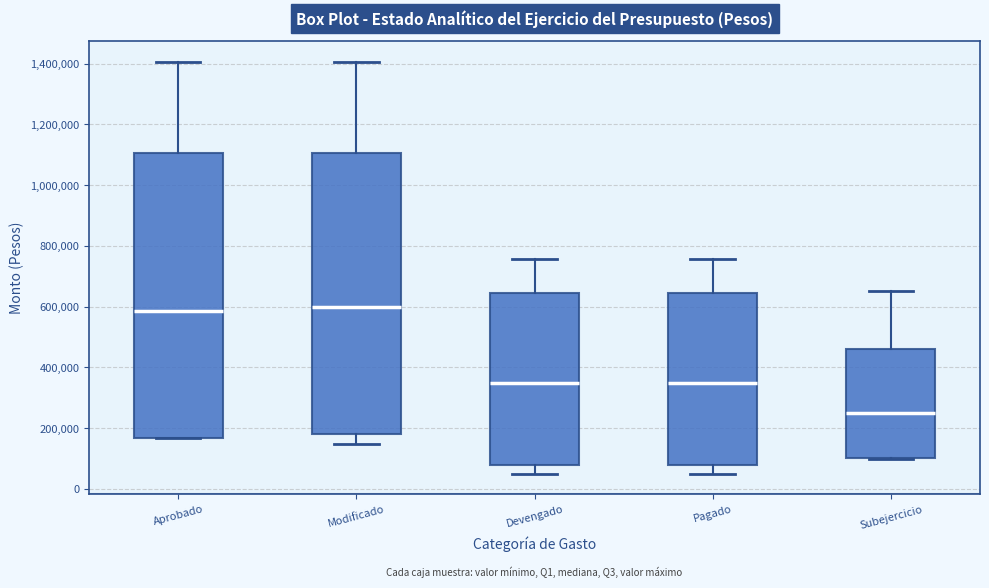

Where is the lower edge of the box for Pagado on the y-axis? The values are not printed on the chart, so give them approximately, as read against the axis.

80000